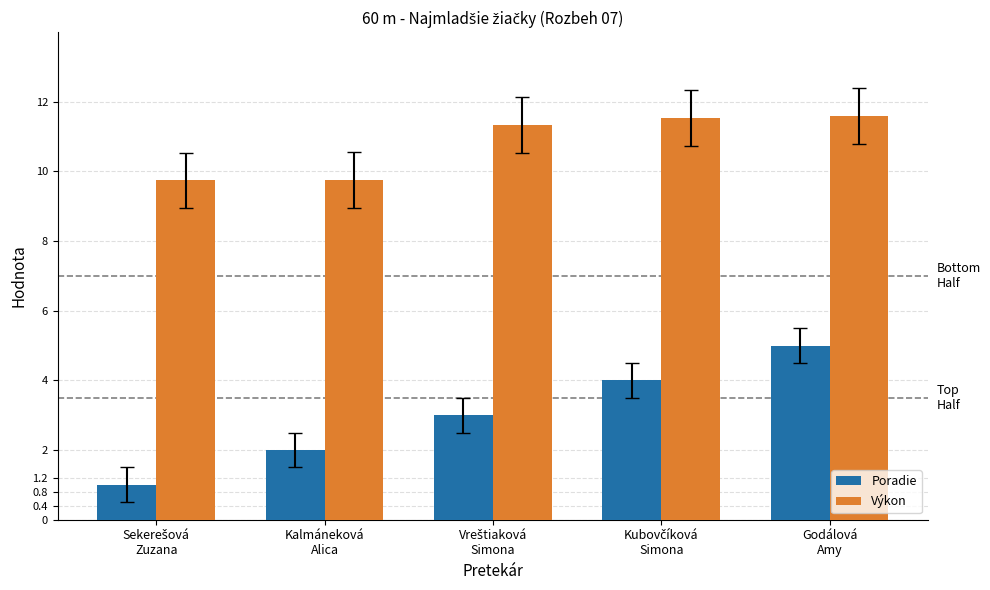

List the series in order of their peak value, highest first.

Výkon, Poradie